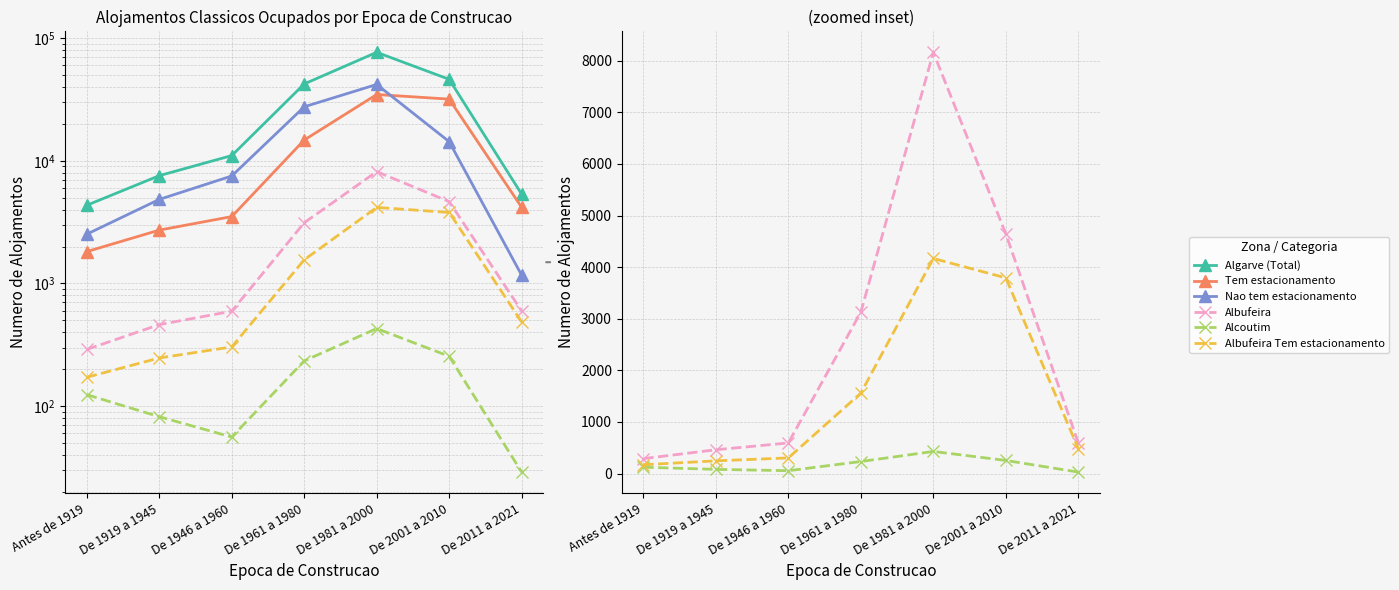

At how many categories does at least one series exceed 70049?

1